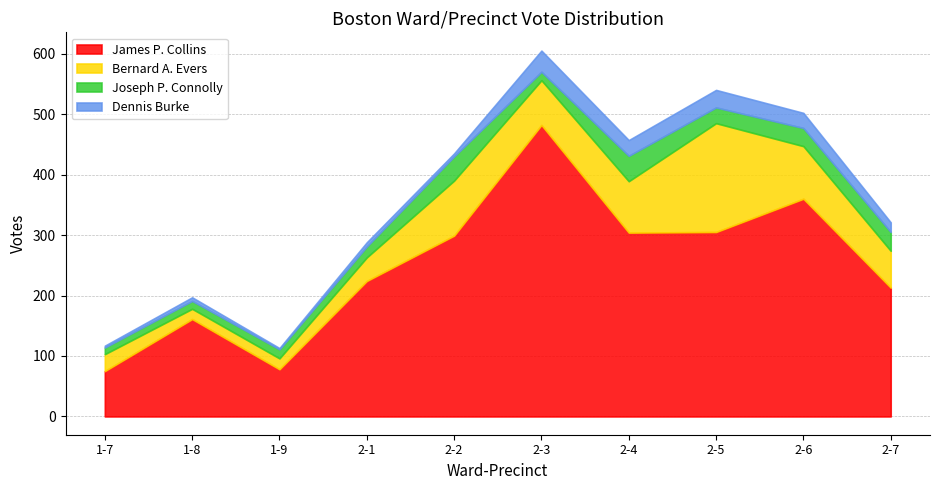

What is the lowest value of the Bernard A. Evers series?

17